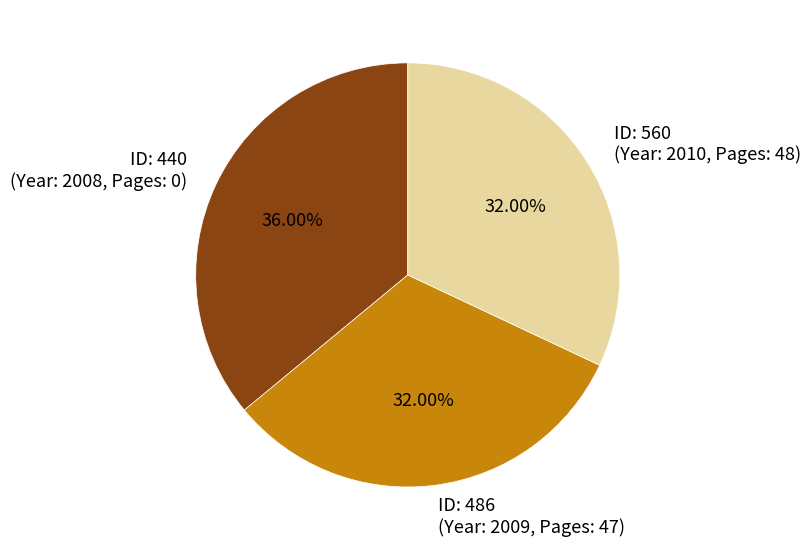

How many slices are in this pie chart?

3